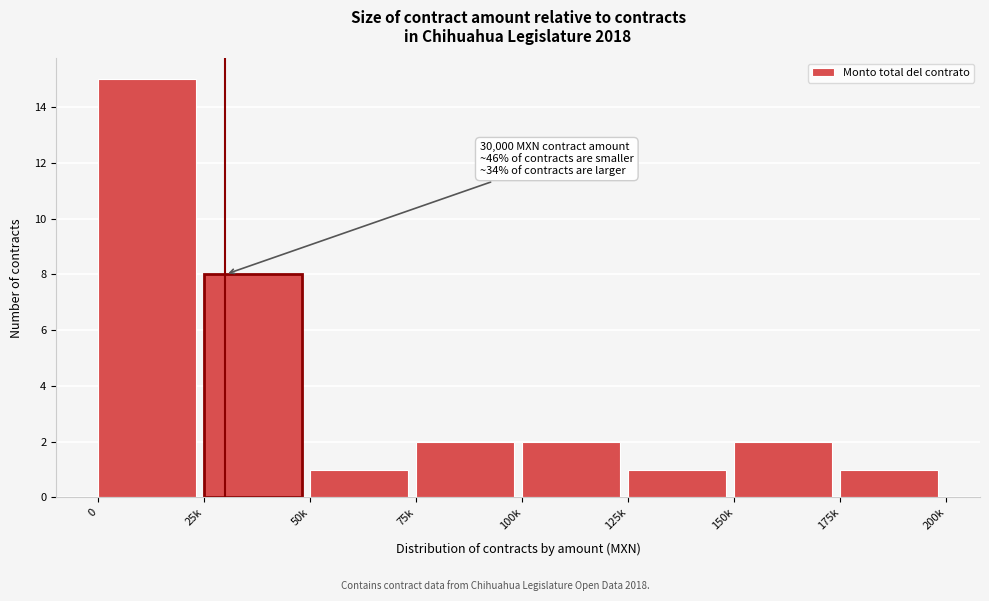

Reading left to right, list all the values displayed in this chart.

0=15	25k=8	50k=1	75k=2	100k=2	125k=1	150k=2	175k=1